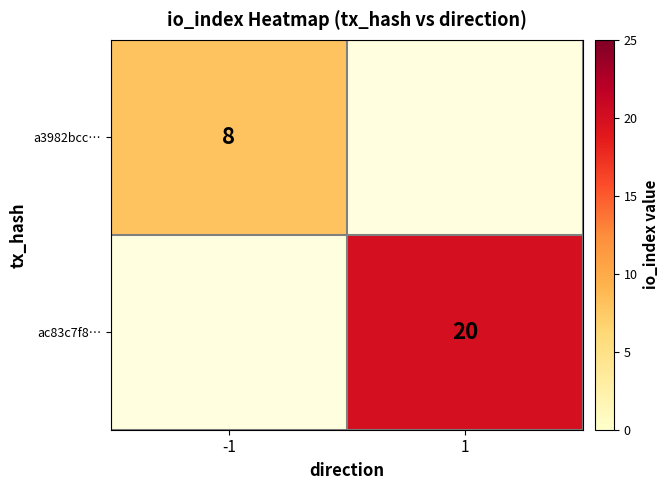

What is the maximum value shown in the chart?

20.0